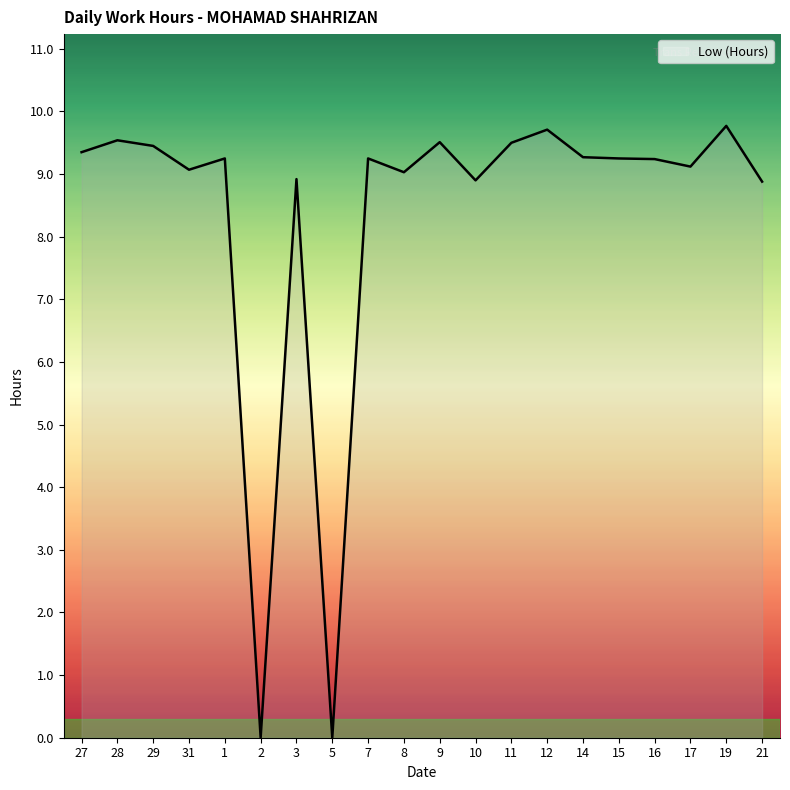

What is the difference between the maximum and minimum values?

9.8